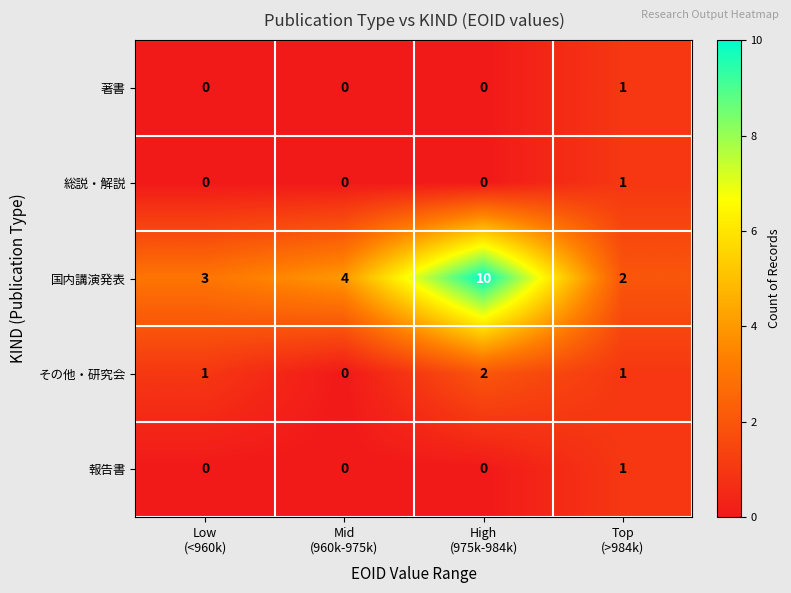

Which series changed the most between Mid
(960k-975k) and High
(975k-984k)?

国内講演発表